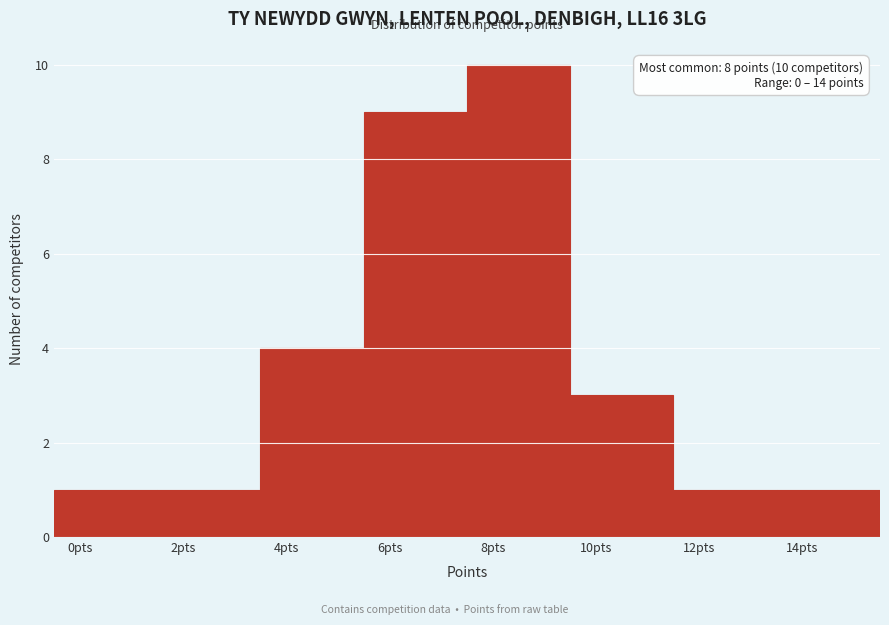

Which range on the x-axis has the tallest bar?

7.5 to 9.5